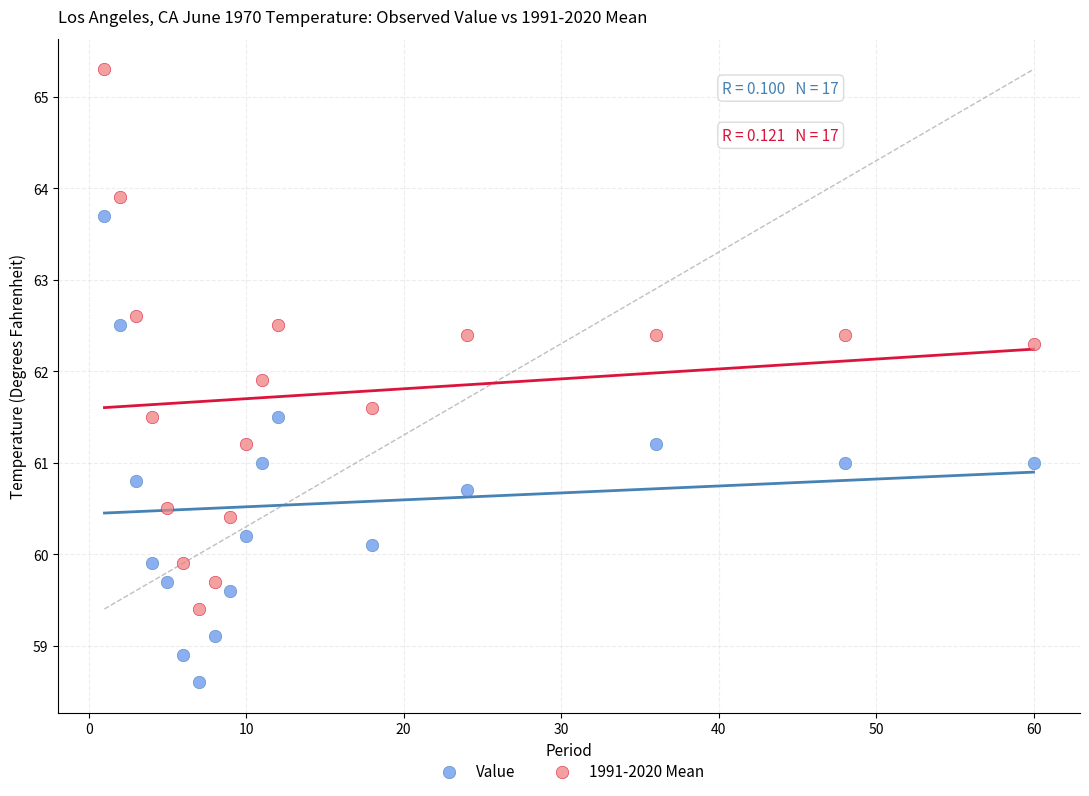

Across all data points, what is the range of X values (max minus min)?

59.0